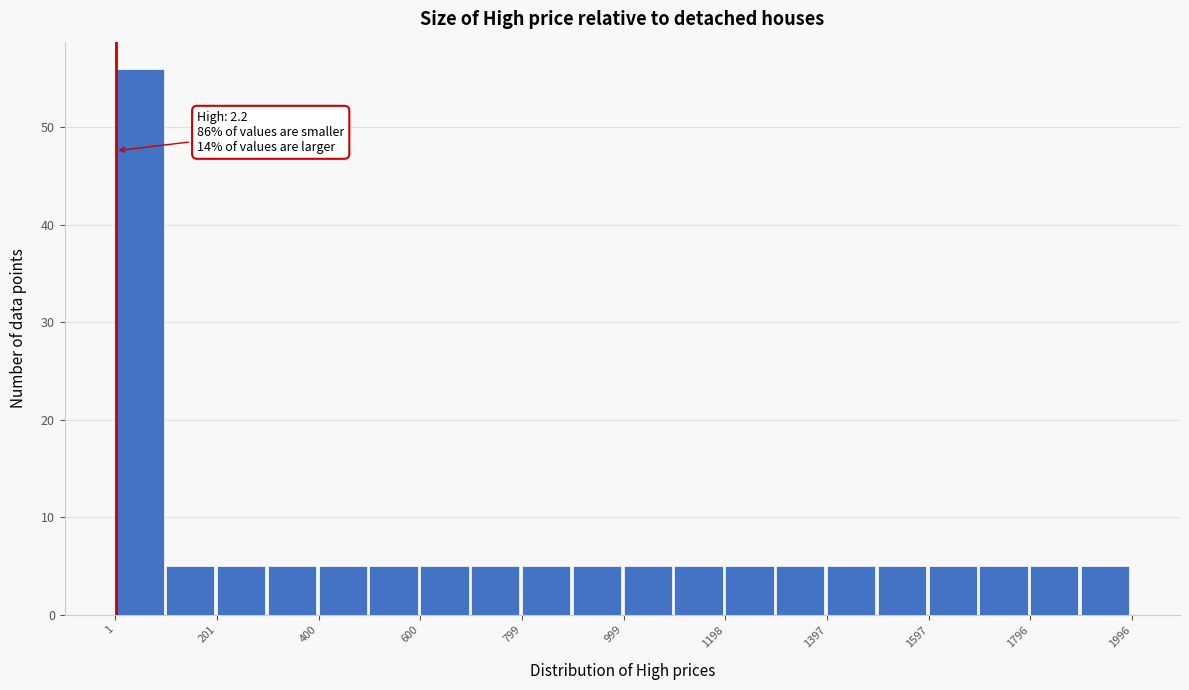

Which range on the x-axis has the tallest bar?

0 to 100